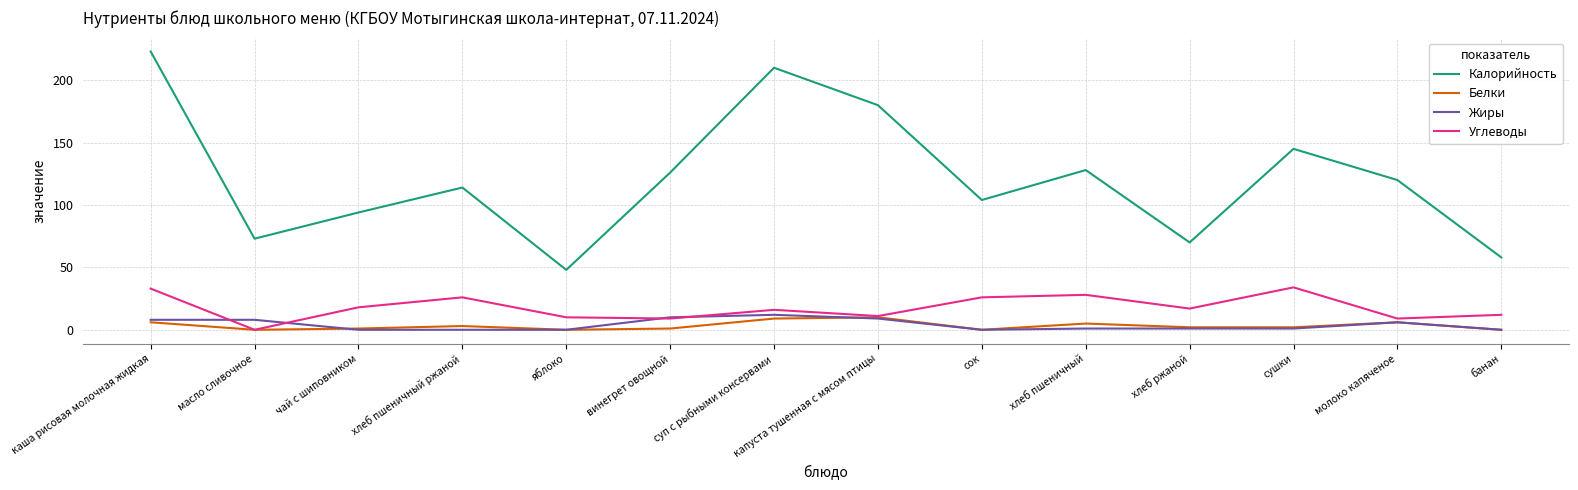

Which series changed the most between суп с рыбными консервами and хлеб ржаной?

Калорийность